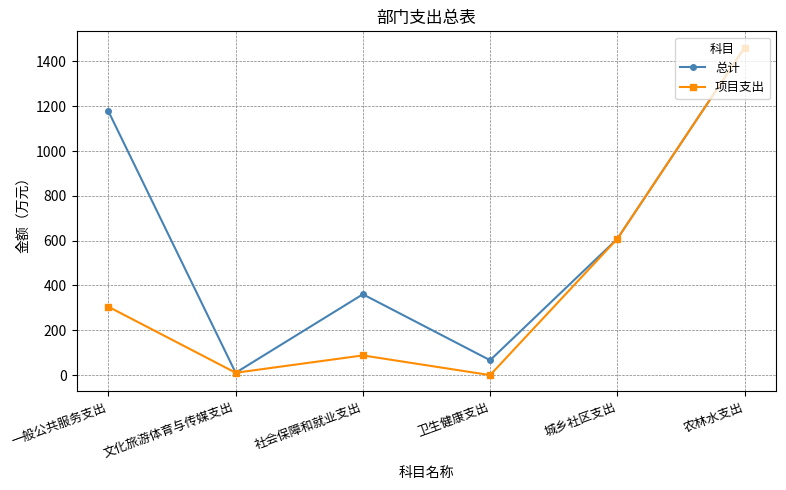

Read the 总计 value at 社会保障和就业支出.

360.8